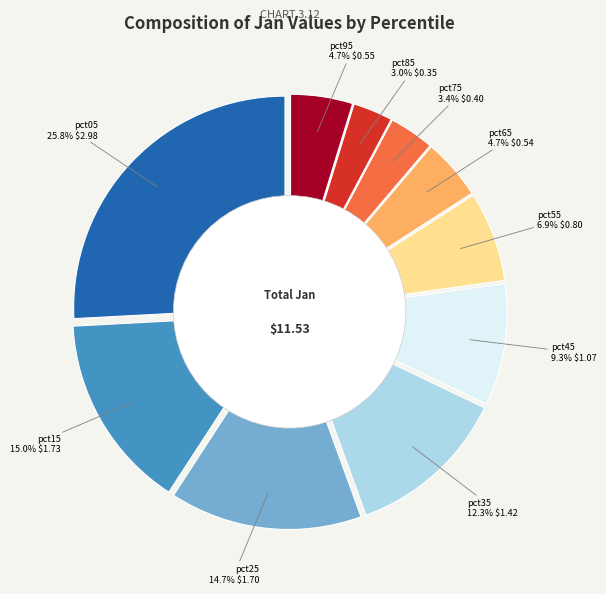

Count the number of slices in the pie.

10